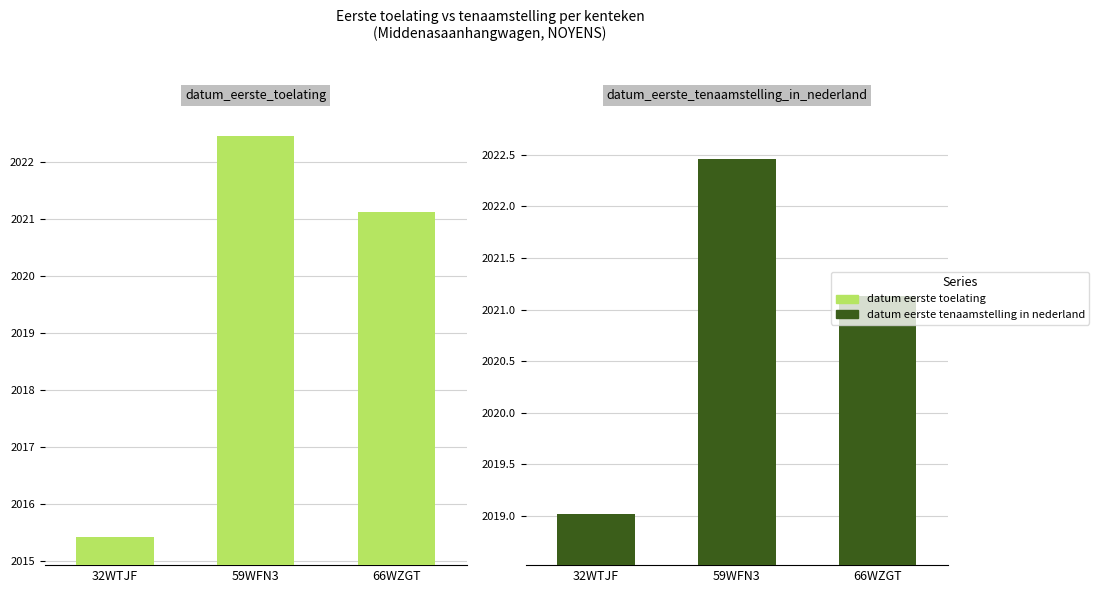

Is it true that datum_eerste_tenaamstelling_in_nederland equals 2022.5 at 59WFN3?

True